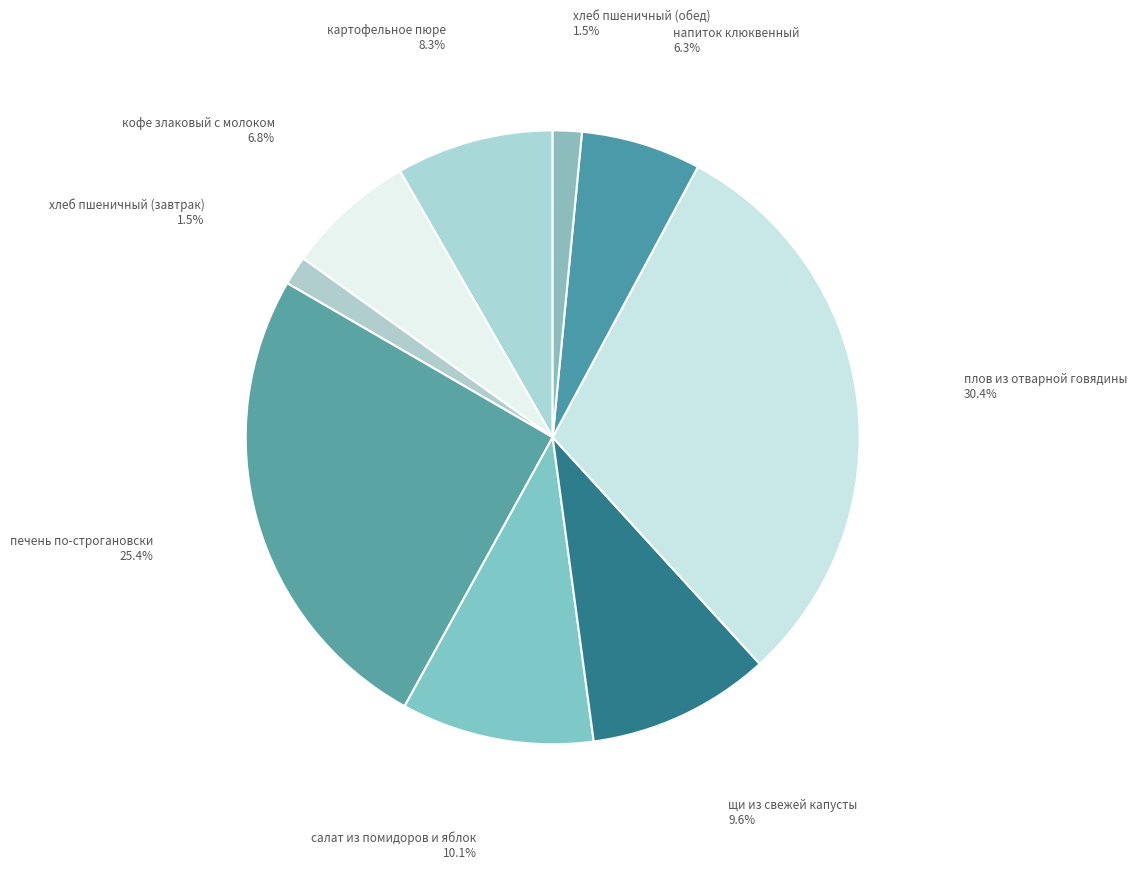

Which slice is the largest?

плов из отварной говядины